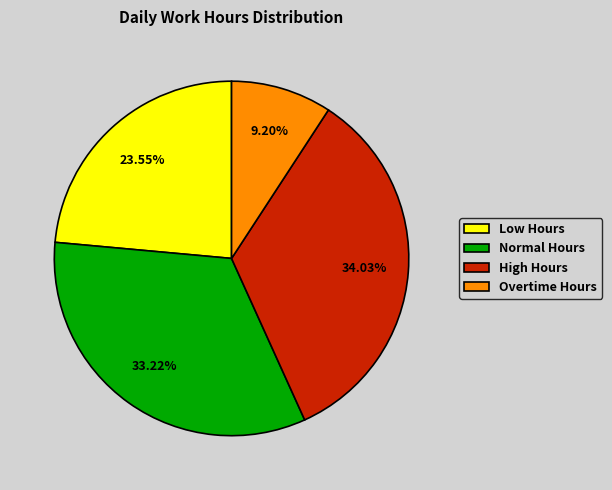

How many segments does this pie chart have?

4